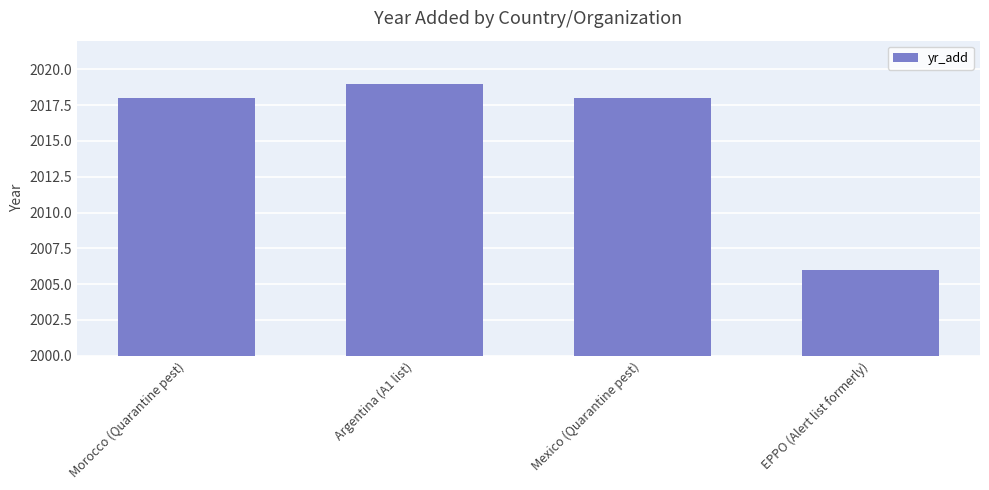

Count the number of categories in the chart.

4